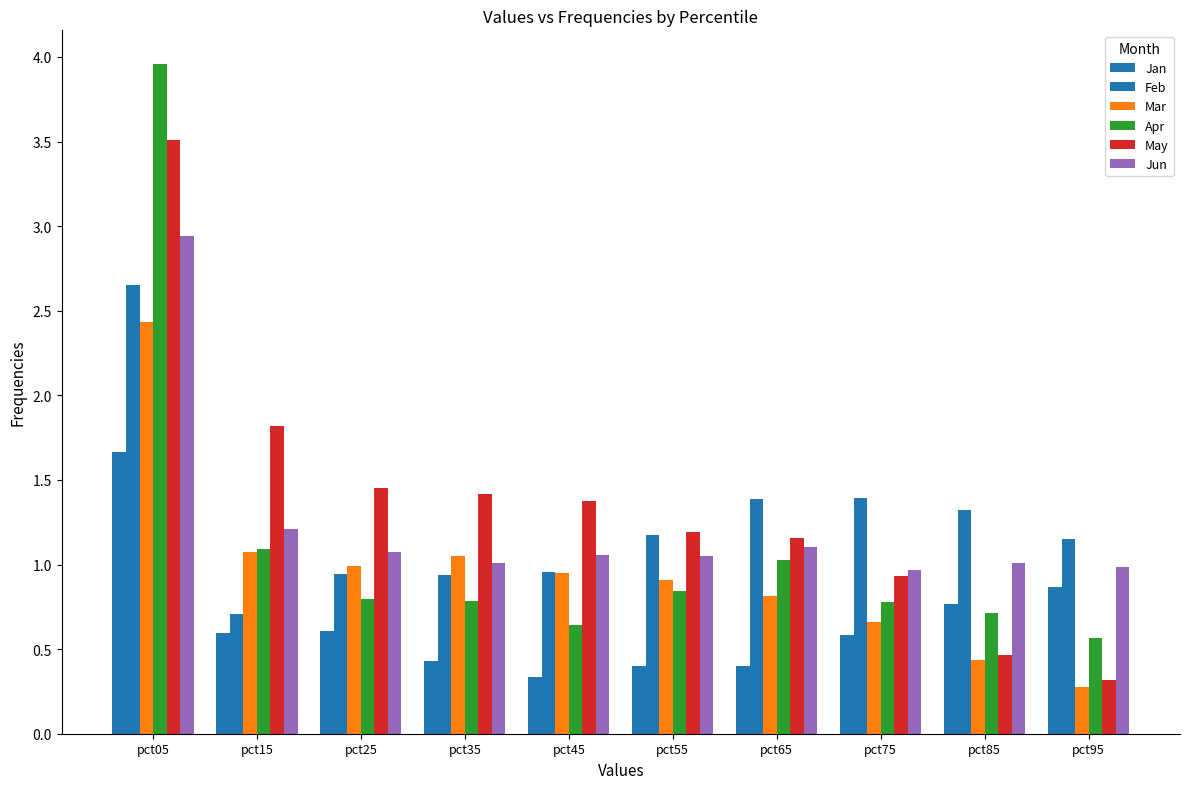

Are the bars grouped side by side (vs. stacked)?

Yes